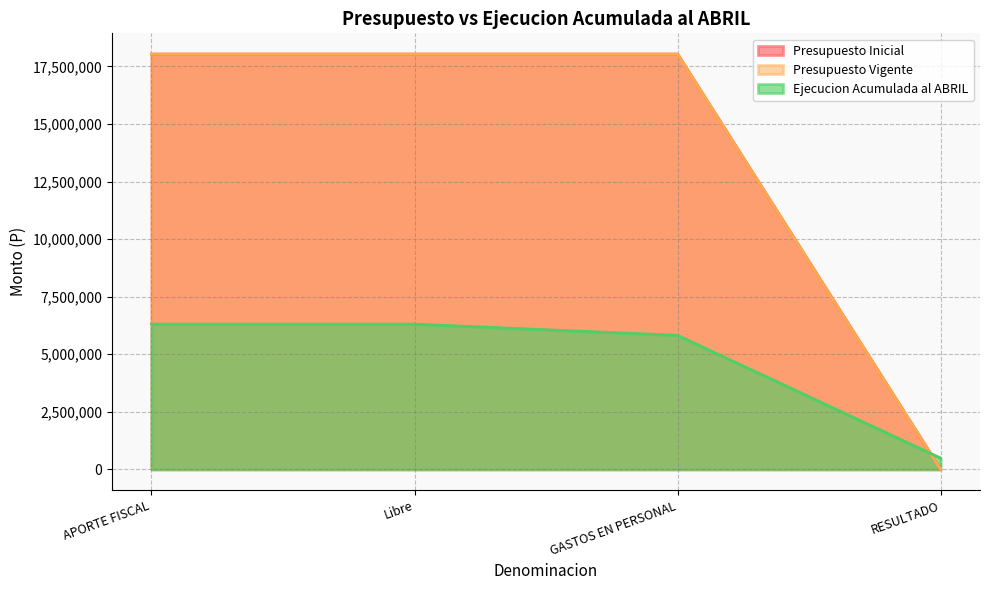

Reading left to right, what are all the values shown in this chart?

Presupuesto Inicial: APORTE FISCAL=18035195	Libre=18035195	GASTOS EN PERSONAL=18035195	RESULTADO=0
Presupuesto Vigente: APORTE FISCAL=18035195	Libre=18035195	GASTOS EN PERSONAL=18035195	RESULTADO=0
Ejecucion Acumulada al ABRIL: APORTE FISCAL=6307722	Libre=6307722	GASTOS EN PERSONAL=5819587	RESULTADO=488135